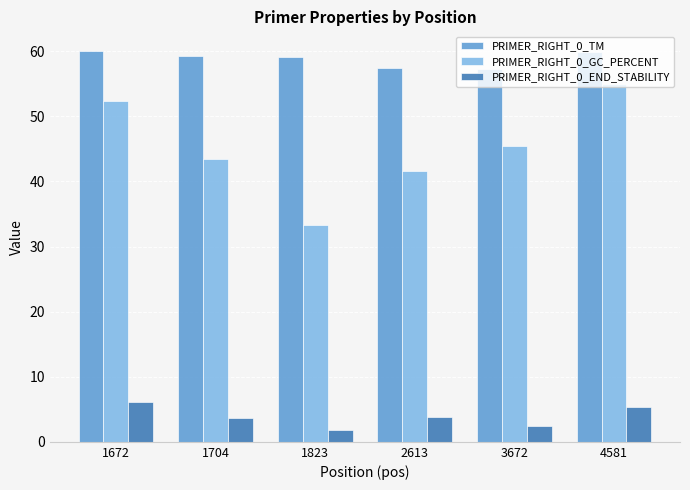

What is the lowest value of the PRIMER_RIGHT_0_GC_PERCENT series?

33.3